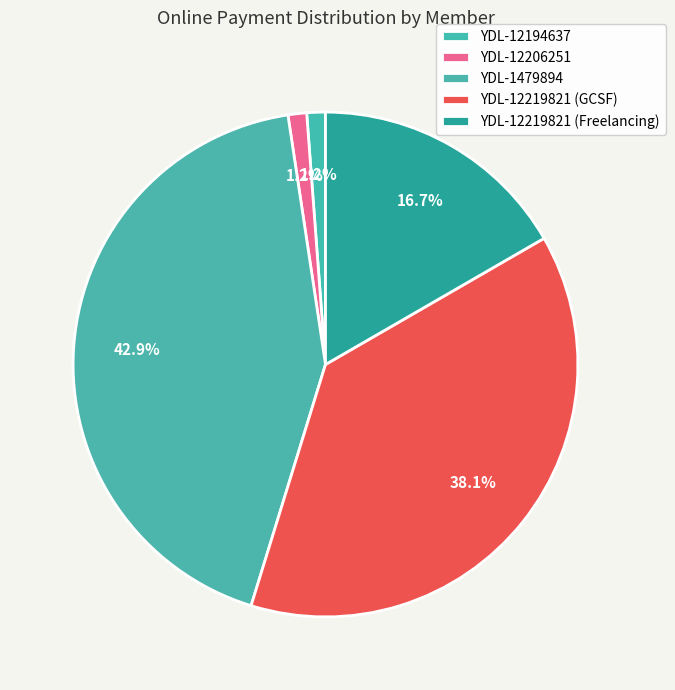

Which has a higher value, YDL-12219821 (GCSF) or YDL-12219821 (Freelancing)?

YDL-12219821 (GCSF)